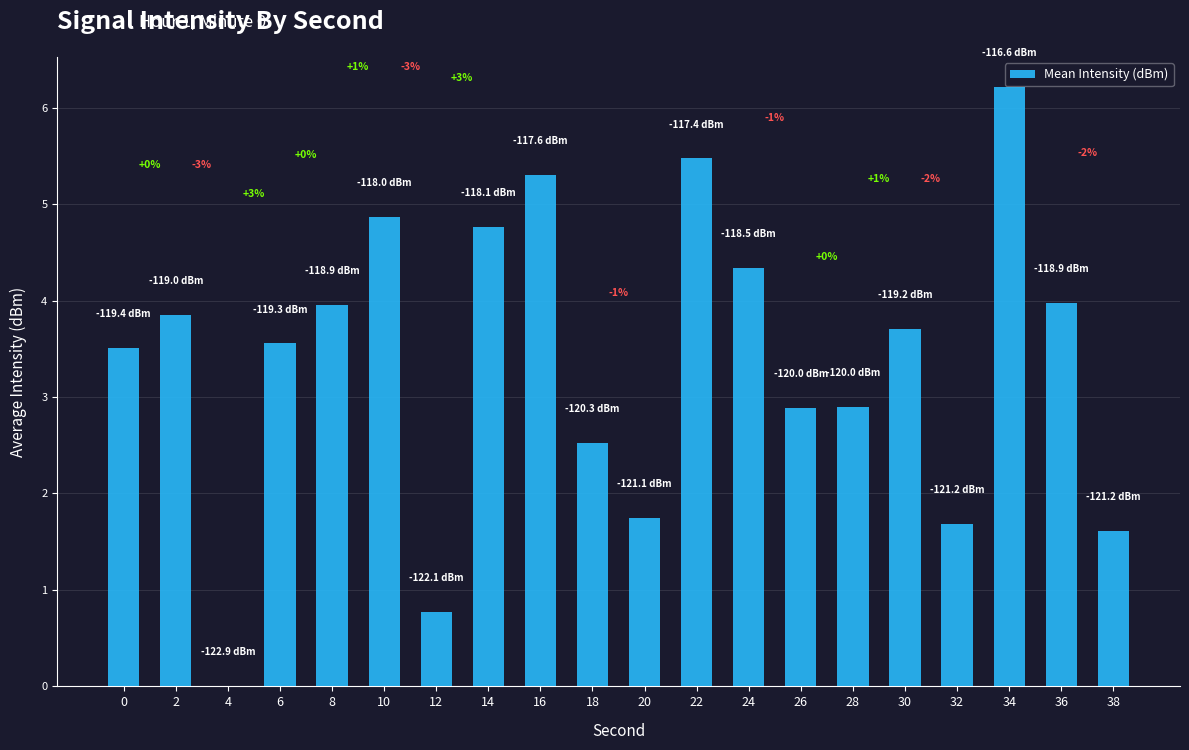

What is the value of the 6th bar from the left?

4.9